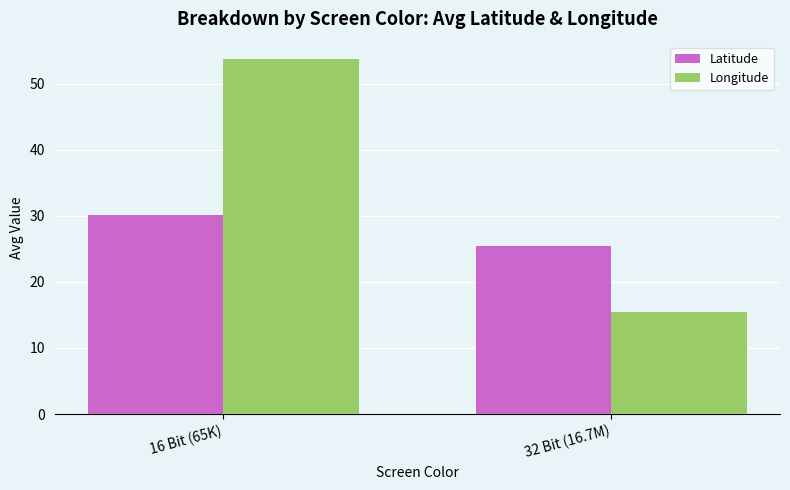

Is it true that Latitude equals 30.1 at 16 Bit (65K)?

True